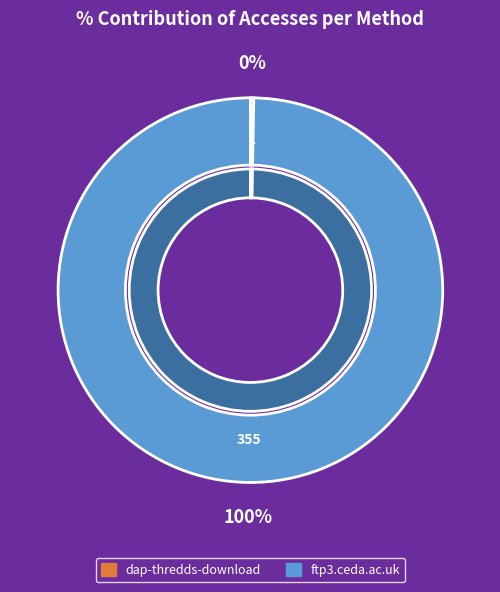

Rank the categories by value from highest to lowest.

ftp3.ceda.ac.uk, dap-thredds-download